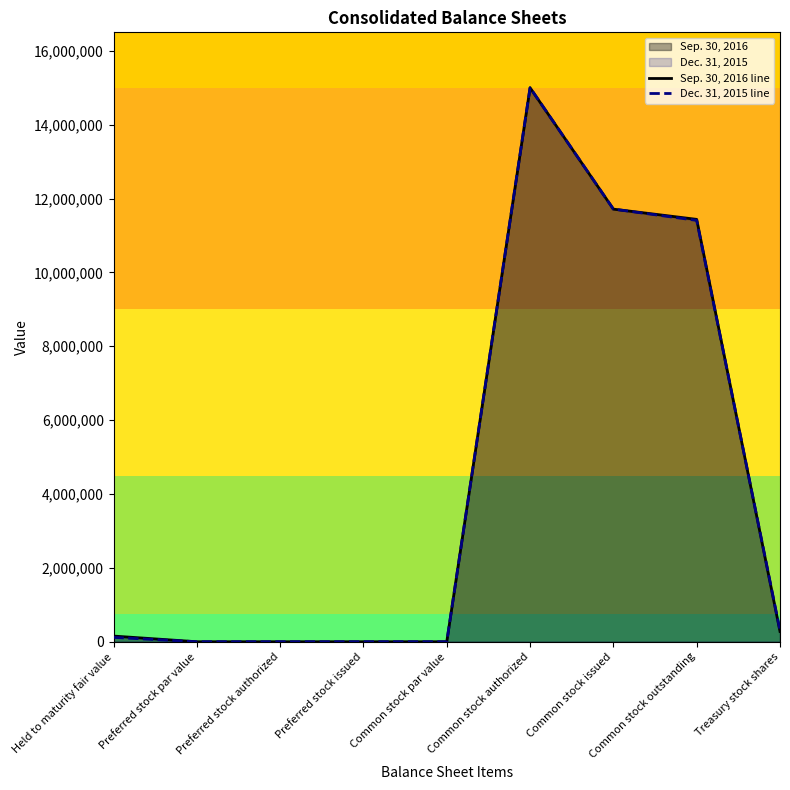

Where do Dec. 31, 2015 line and Sep. 30, 2016 line first cross each other?

Common stock outstanding and Treasury stock shares